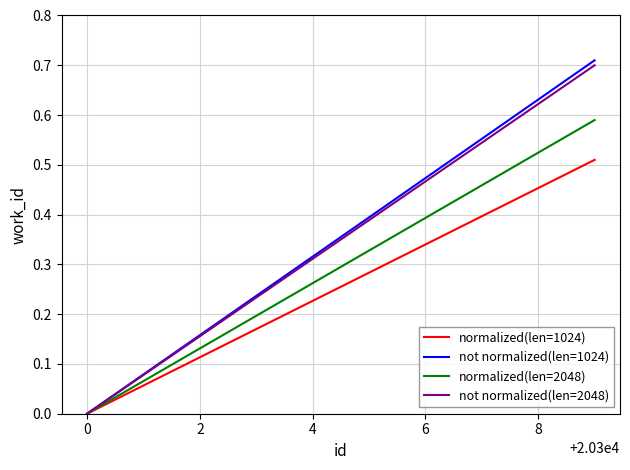

Which series has the largest range (max minus min)?

not normalized(len=1024)